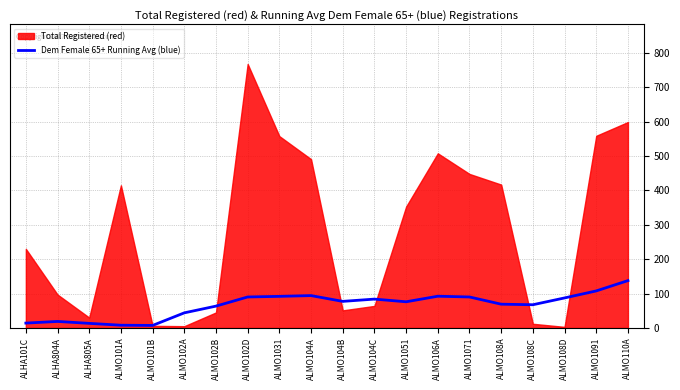

Where does the data first go above 77?

ALMO102D